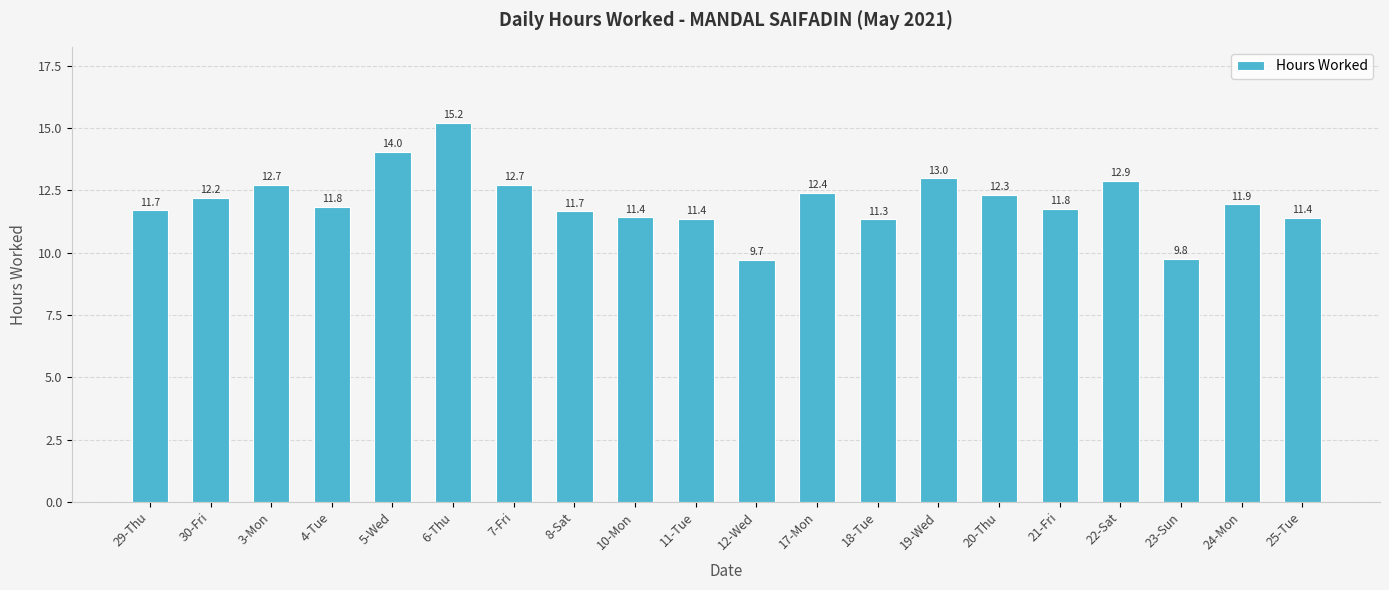

How many series are shown in this chart?

1